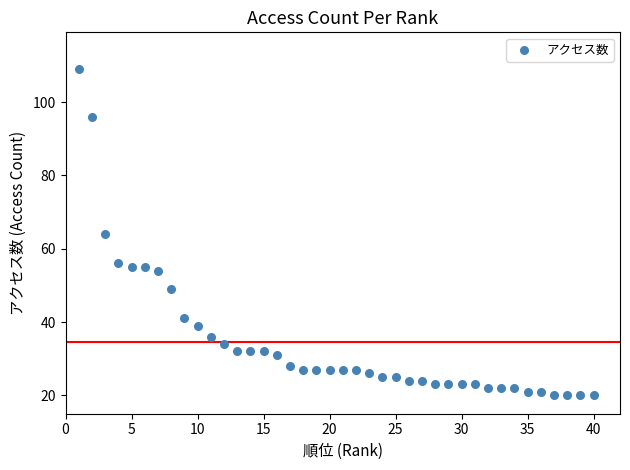

What is the range of Y values (max minus min)?

89